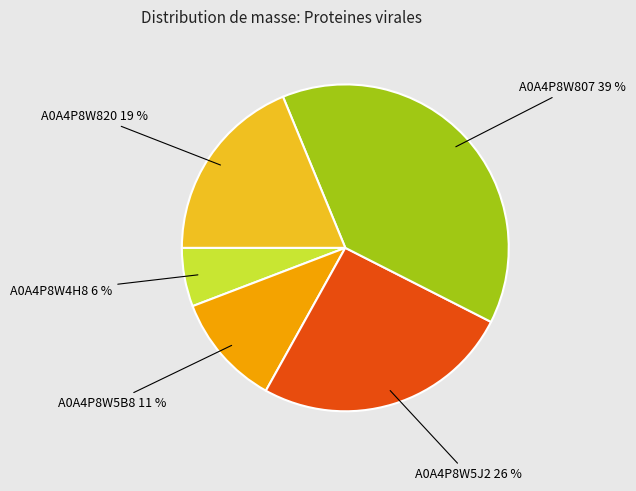

Is there a majority slice in this chart?

No